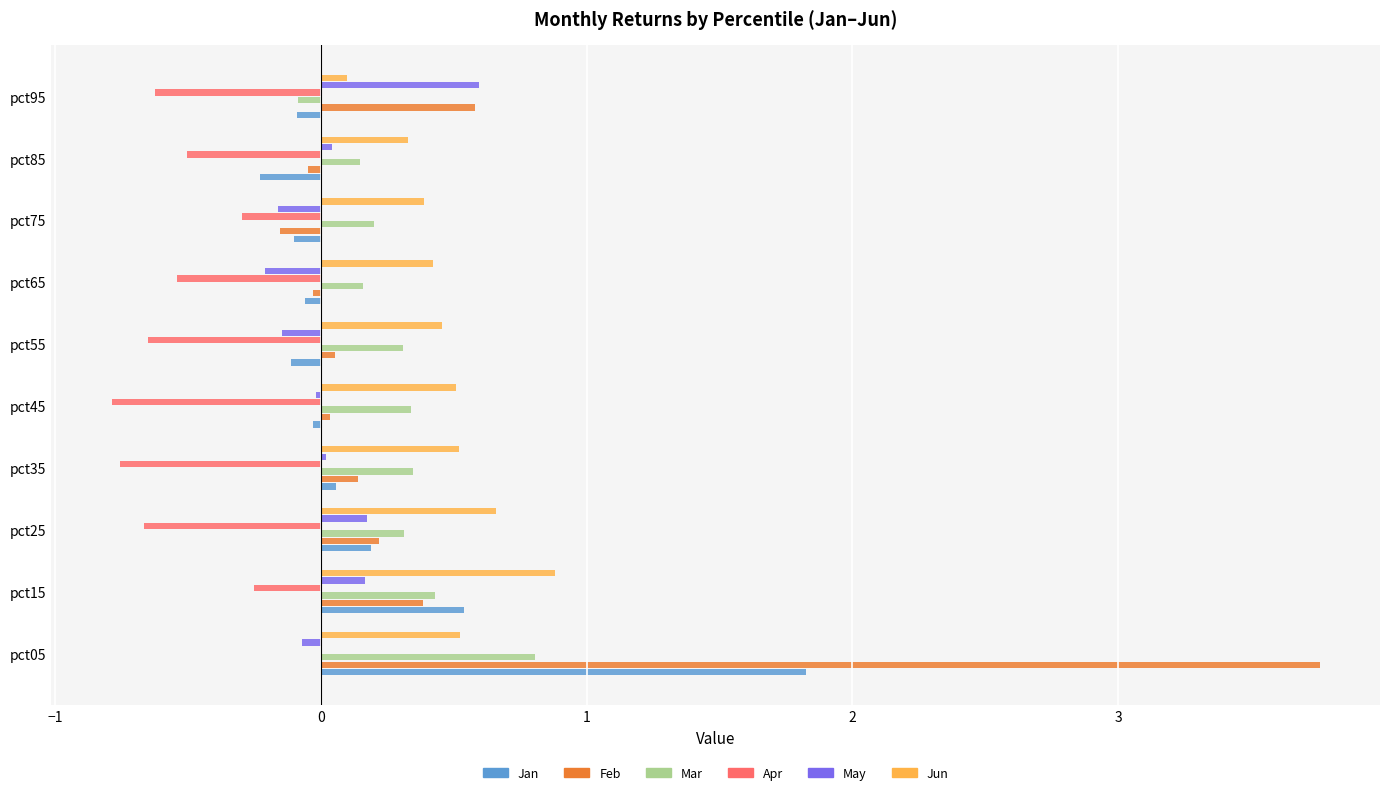

What is the maximum value for Jan?

1.8